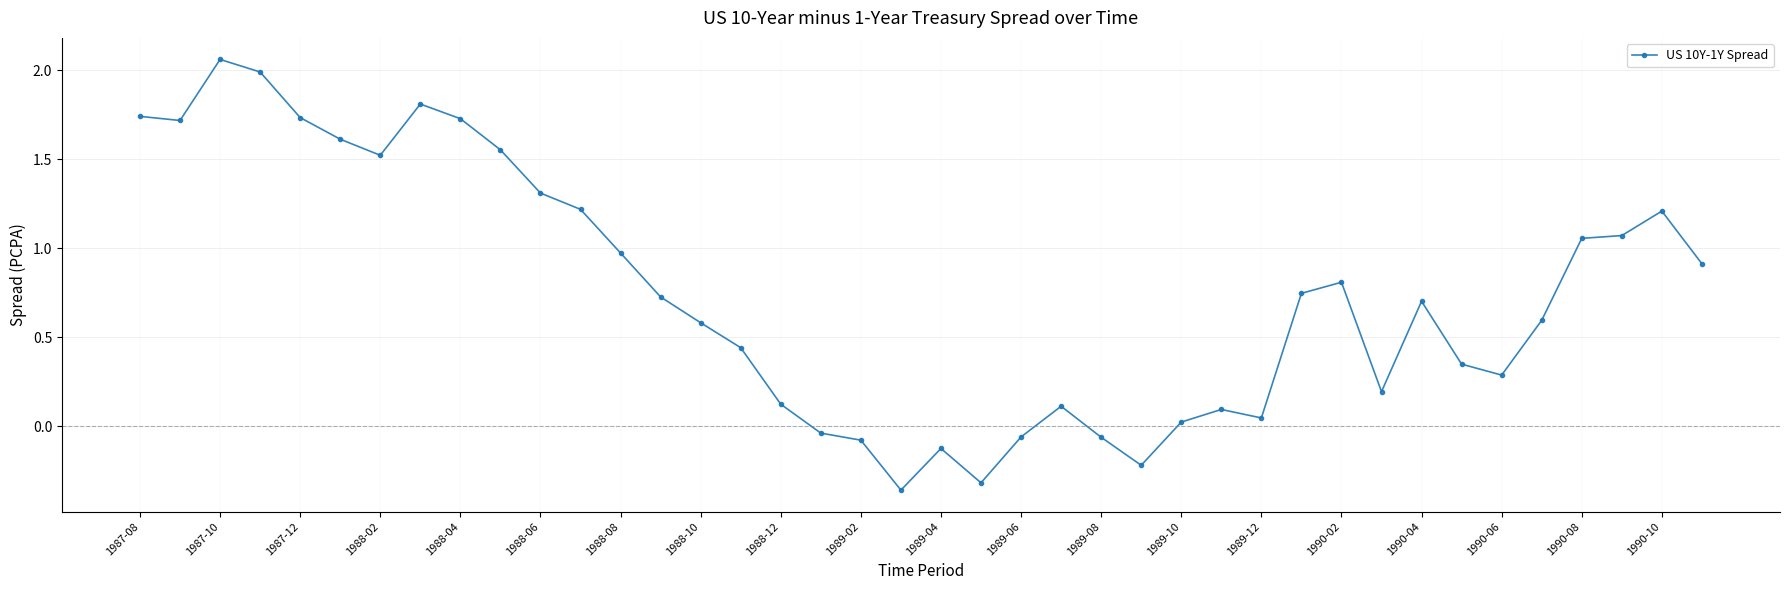

What is the difference between the second highest and minimum values?

2.3